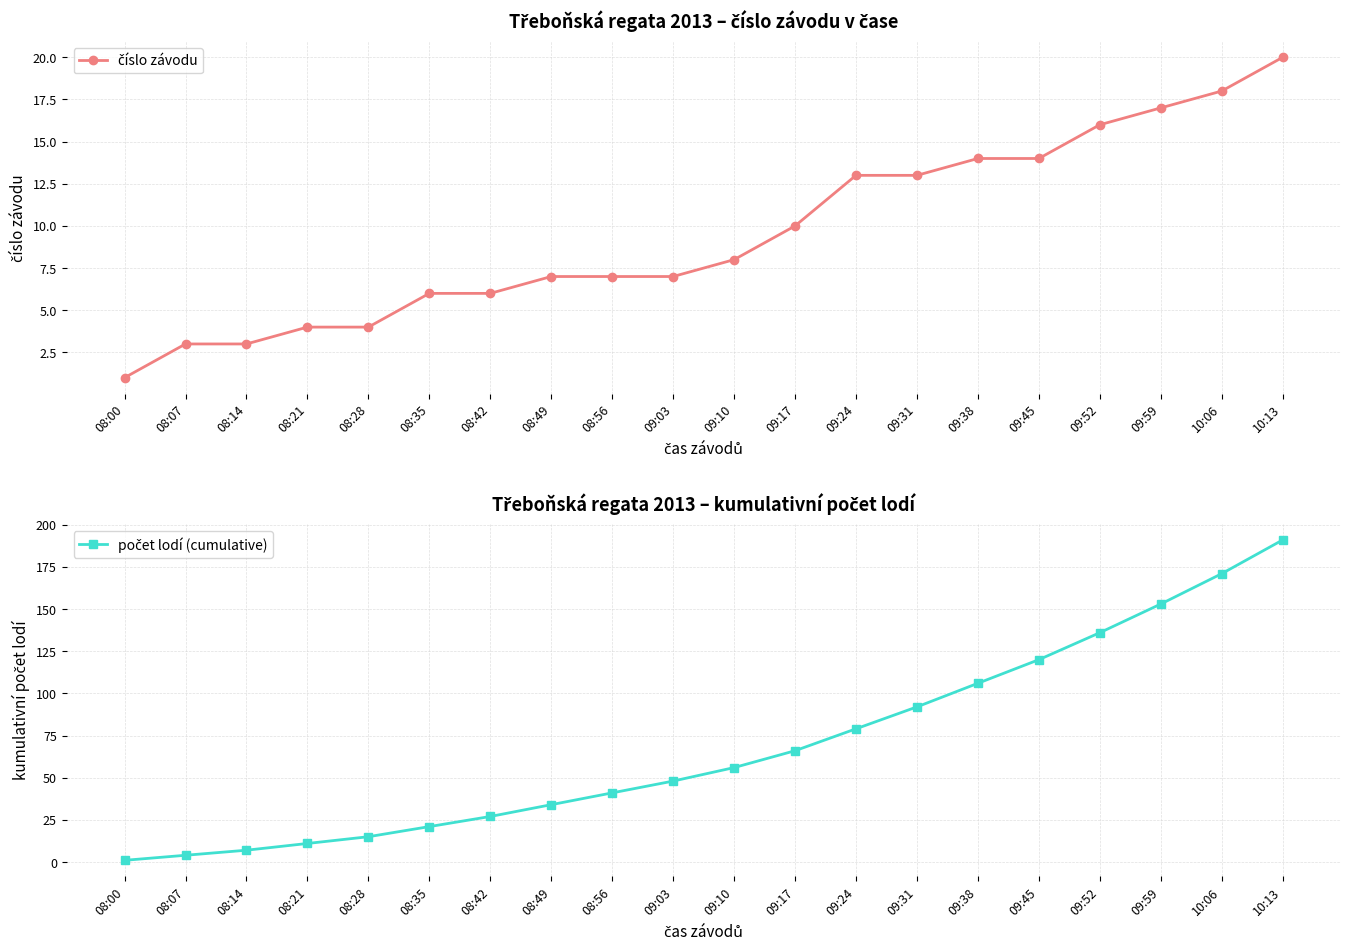

Reading left to right, extract all data points from this chart.

číslo závodu: 08:00=1	08:07=3	08:14=3	08:21=4	08:28=4	08:35=6	08:42=6	08:49=7	08:56=7	09:03=7	09:10=8	09:17=10	09:24=13	09:31=13	09:38=14	09:45=14	09:52=16	09:59=17	10:06=18	10:13=20
počet lodí (cumulative): 08:00=1	08:07=4	08:14=7	08:21=11	08:28=15	08:35=21	08:42=27	08:49=34	08:56=41	09:03=48	09:10=56	09:17=66	09:24=79	09:31=92	09:38=106	09:45=120	09:52=136	09:59=153	10:06=171	10:13=191